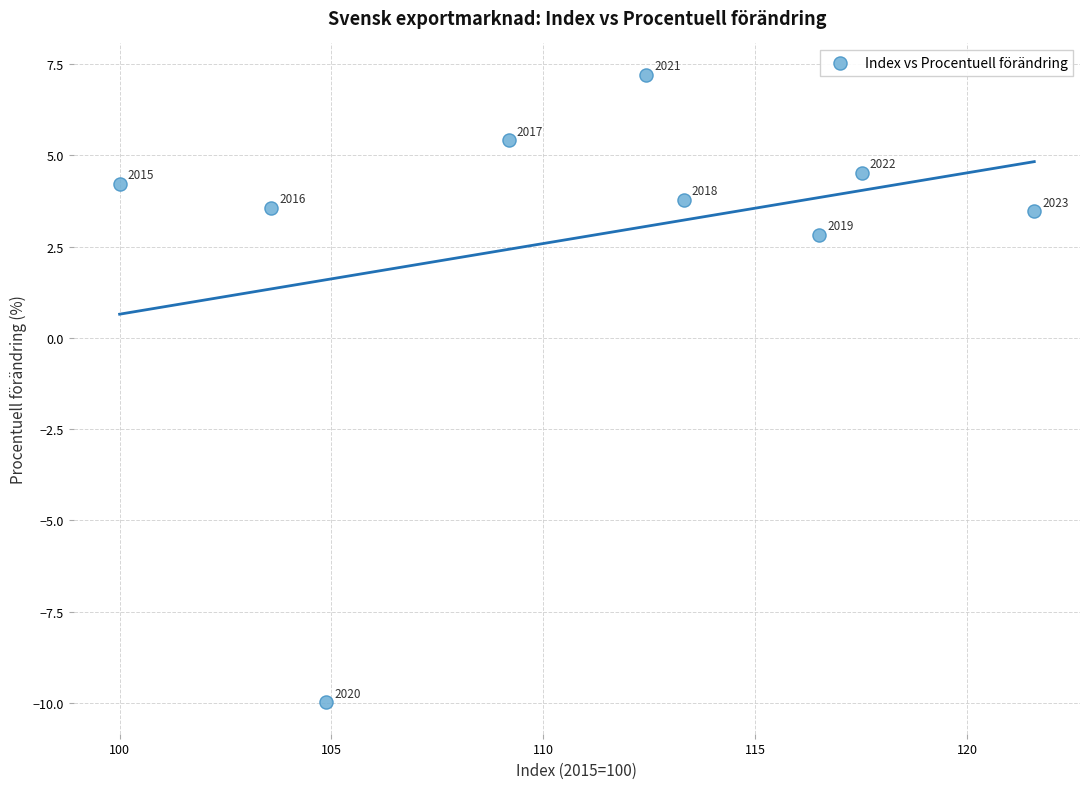

What is the range of Y values (max minus min)?

17.2